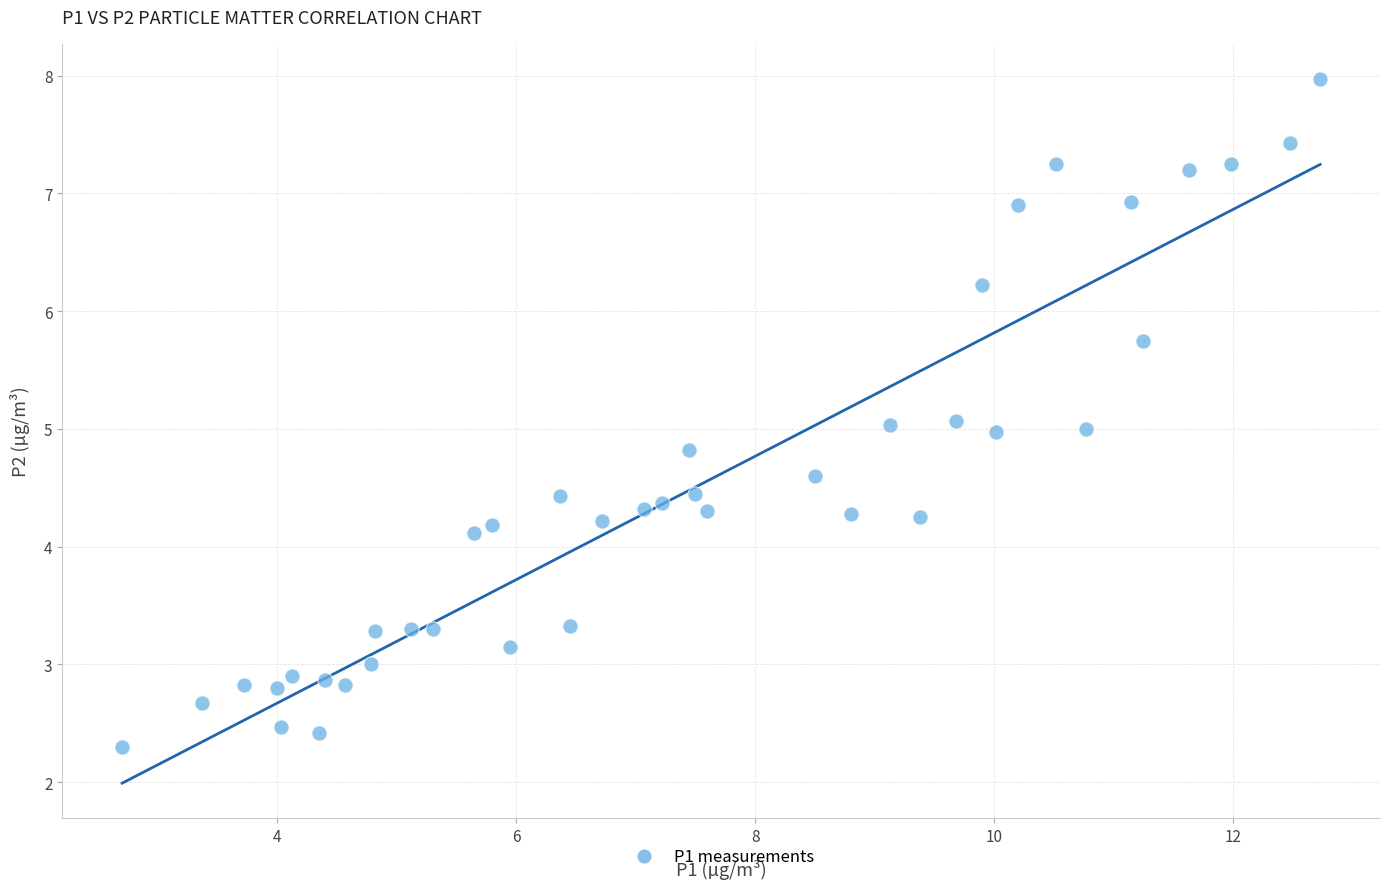

What is the range of Y values (max minus min)?

5.7